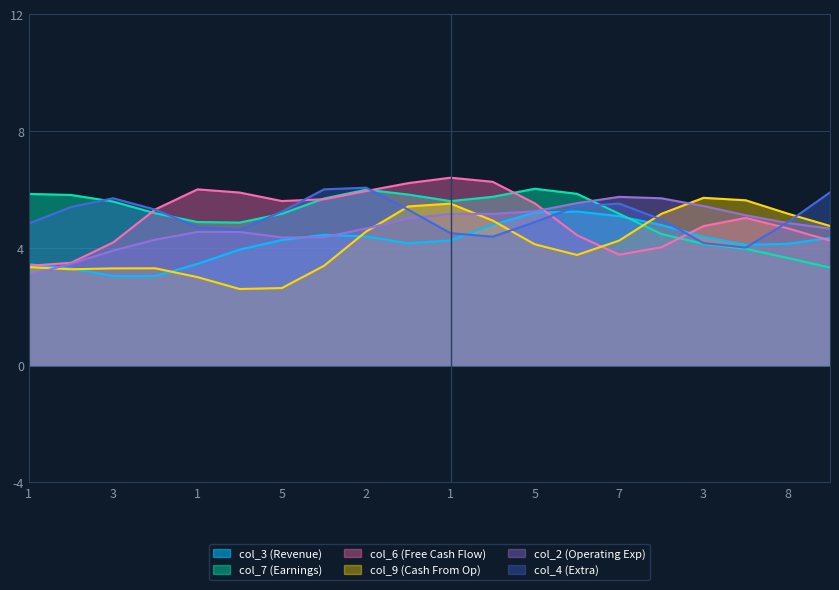

What is the label of the 6th point from the left?

4